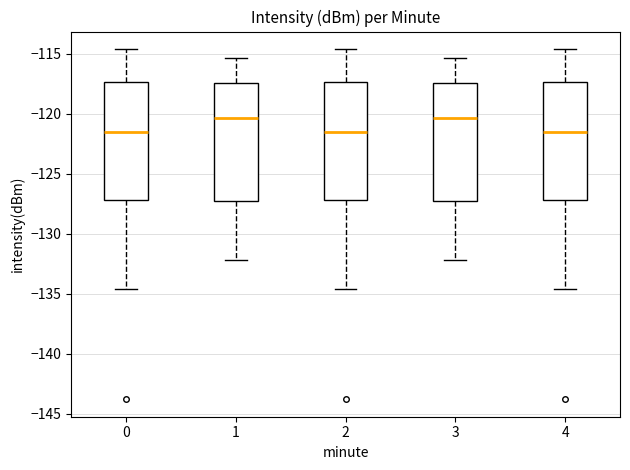

Reading left to right, transcribe this box plot: for each box, give where its median line is, the range the box spans, and where its two whiskers end, as read against the y-axis. The values are not printed on the chart, so give them approximately, as read against the axis.

0: median -121.5, box -127.0 to -117.5, whiskers -134.5 to -114.5
1: median -120.5, box -127.5 to -117.5, whiskers -132.0 to -115.5
2: median -121.5, box -127.0 to -117.5, whiskers -134.5 to -114.5
3: median -120.5, box -127.5 to -117.5, whiskers -132.0 to -115.5
4: median -121.5, box -127.0 to -117.5, whiskers -134.5 to -114.5